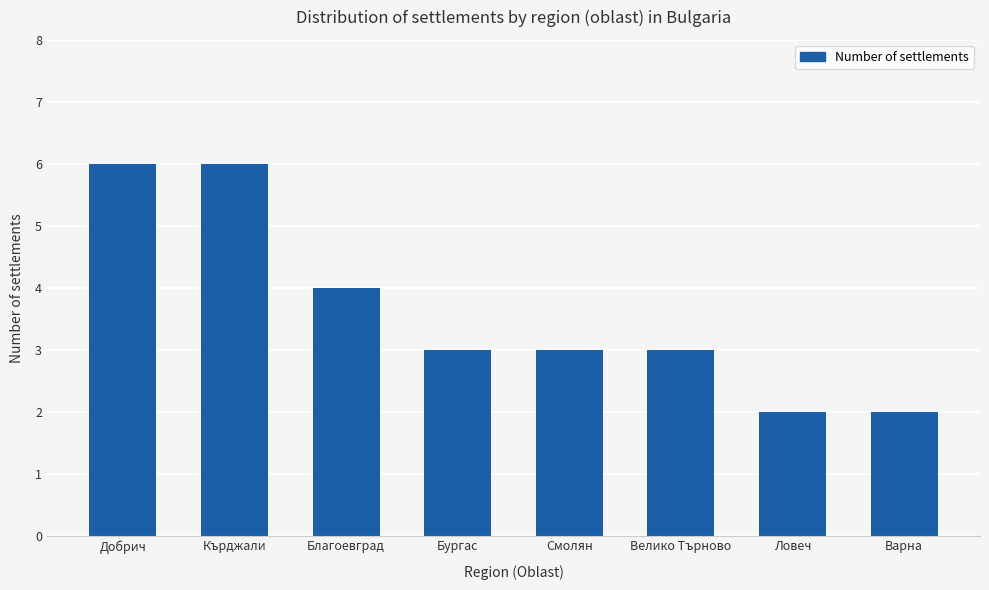

True or false: the data shows 4 at Благоевград.

True